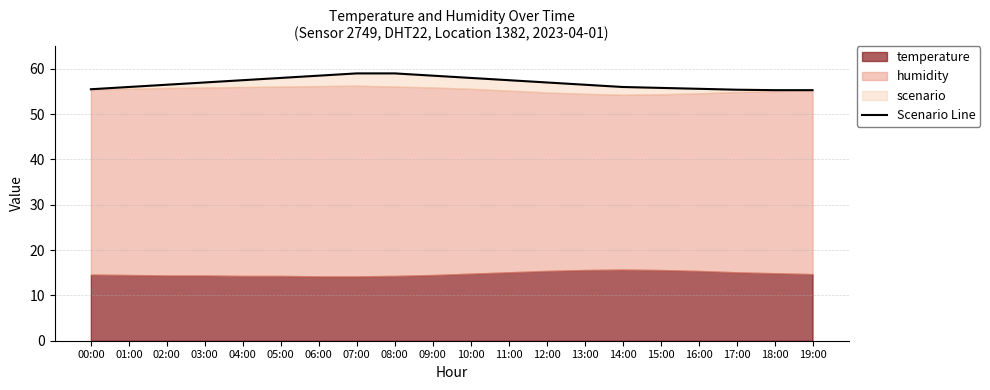

Reading left to right, what are all the values shown in this chart?

55.5	56.0	56.5	57.0	57.5	58.0	58.5	59.0	59.0	58.5	58.0	57.5	57.0	56.5	56.0	55.8	55.6	55.4	55.3	55.3